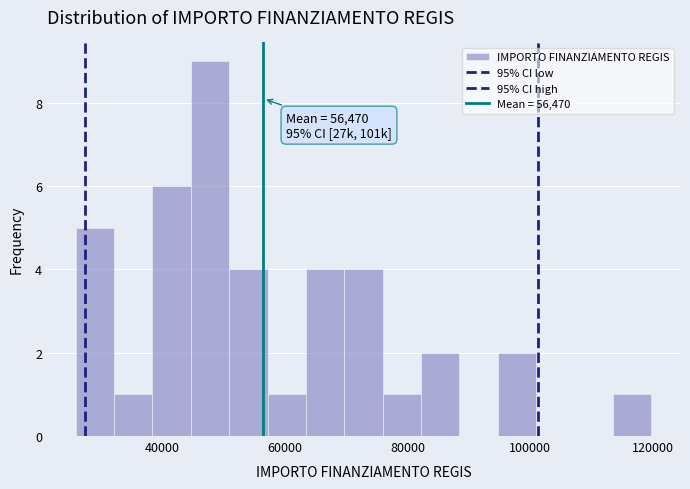

Read against the x-axis, roughly where is the centre of the tallest bar?

48000